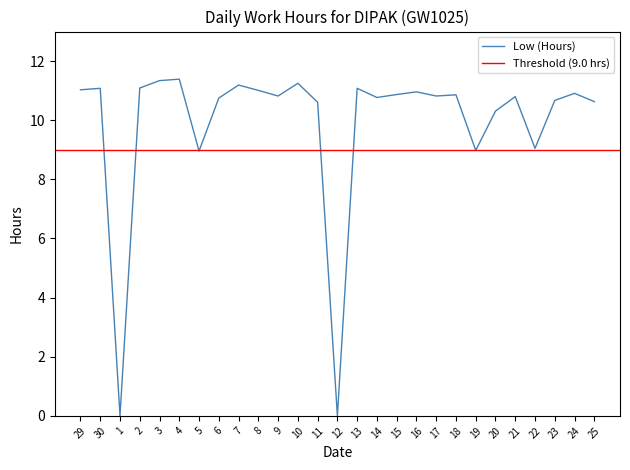

Where does the data first go above 10?

29